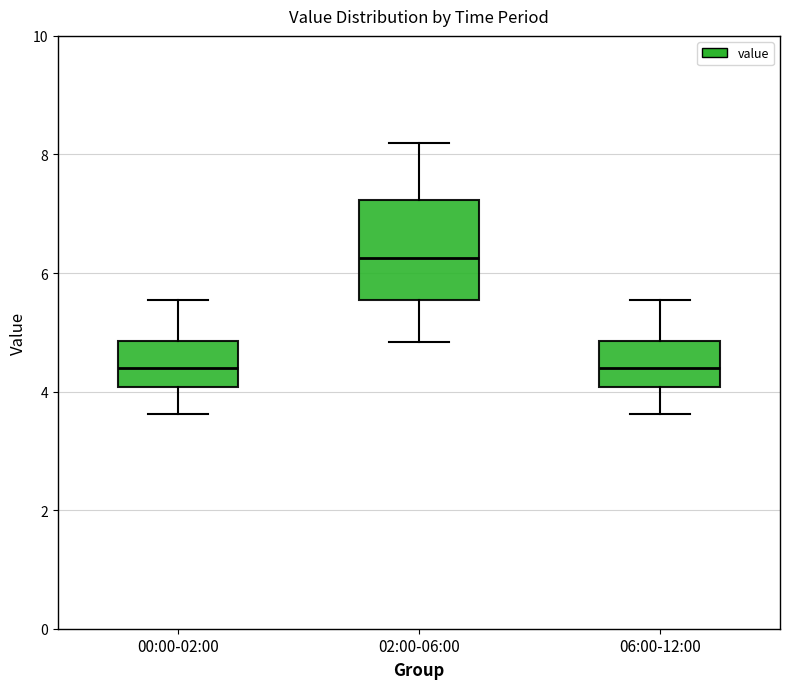

Comparing the boxes themselves (not the whiskers), which one is the tallest?

02:00-06:00